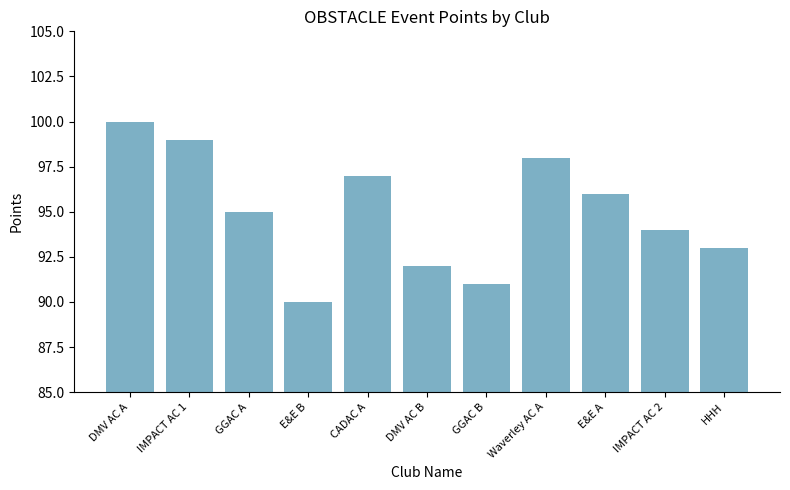

Where does the data first go above 95?

DMV AC A